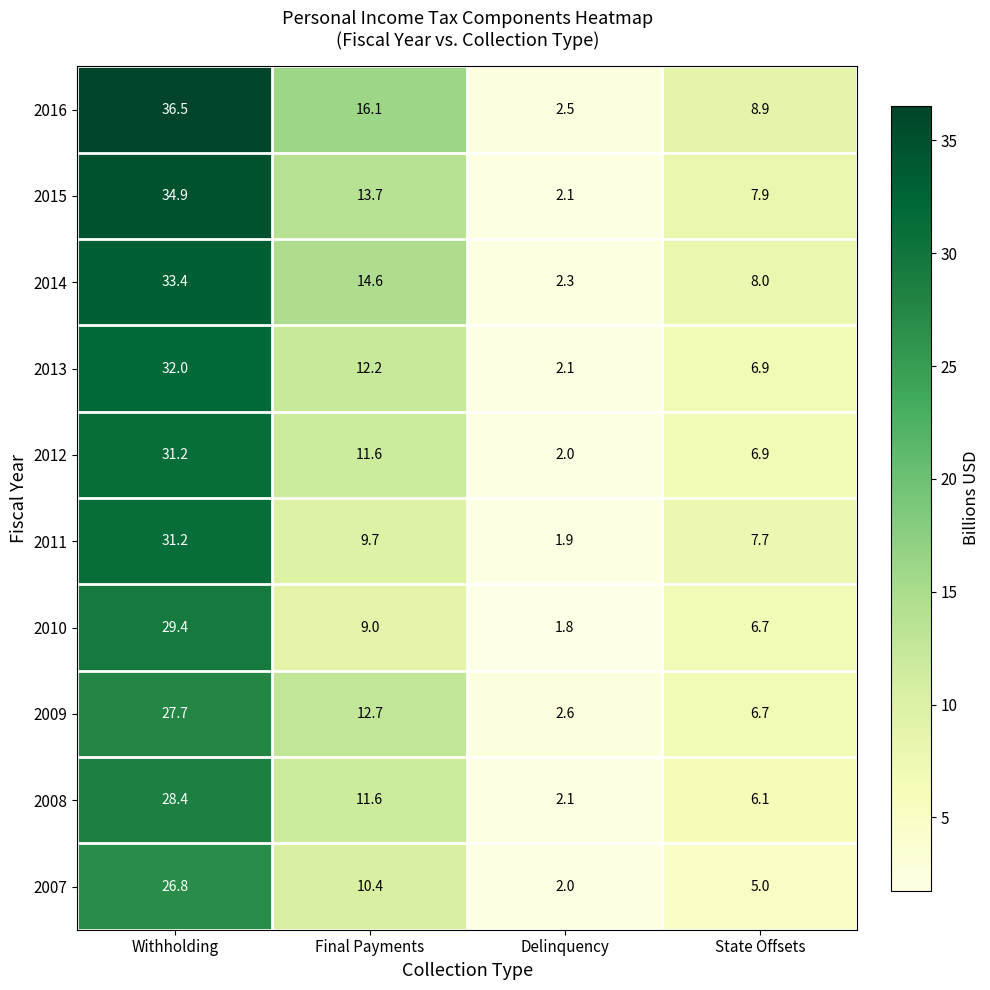

Read the 2009 value at Delinquency.

2.6